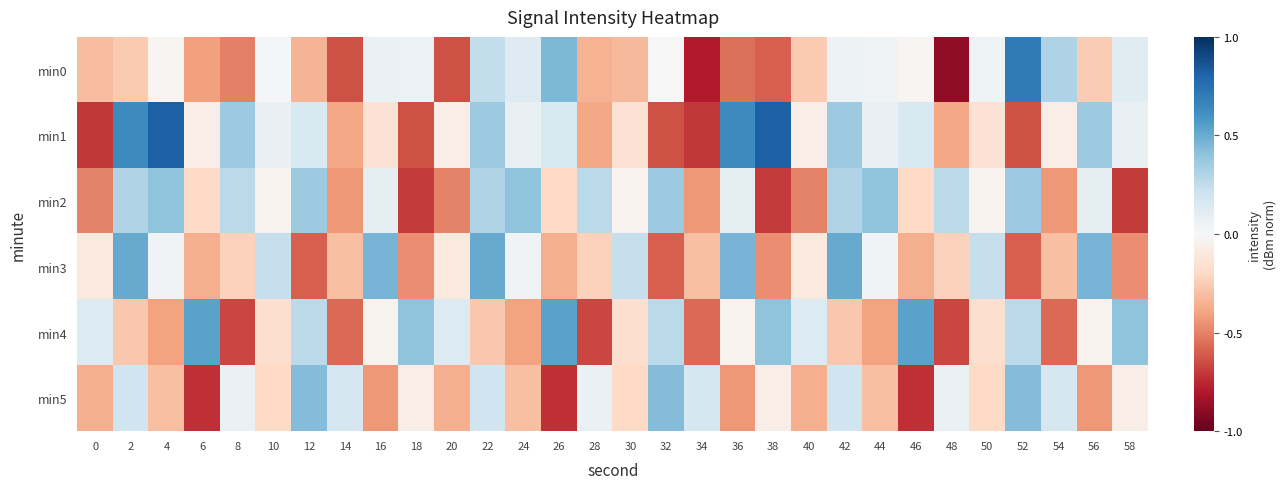

Which series has the widest spread of values?

min0